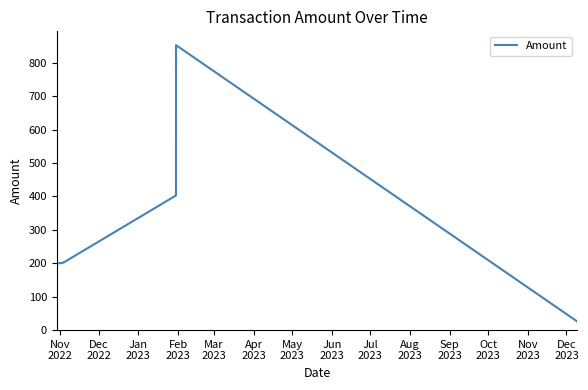

Between Dec
2022 and May
2023, which is larger?

May
2023